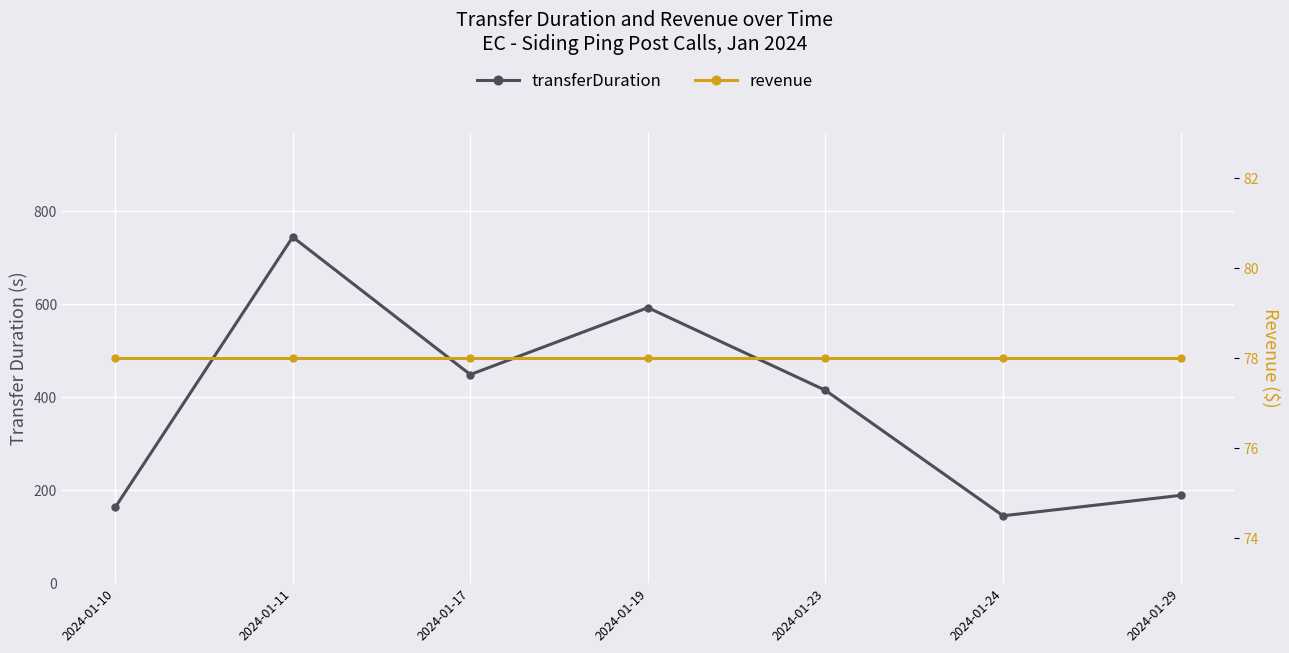

How many interior local peaks does the transferDuration series have?

2